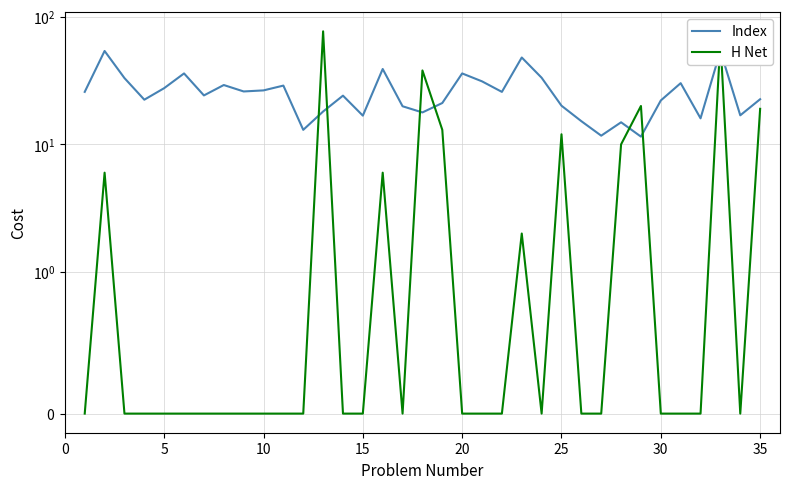

At 5, list the series in order from largest to smallest.

Index, H Net